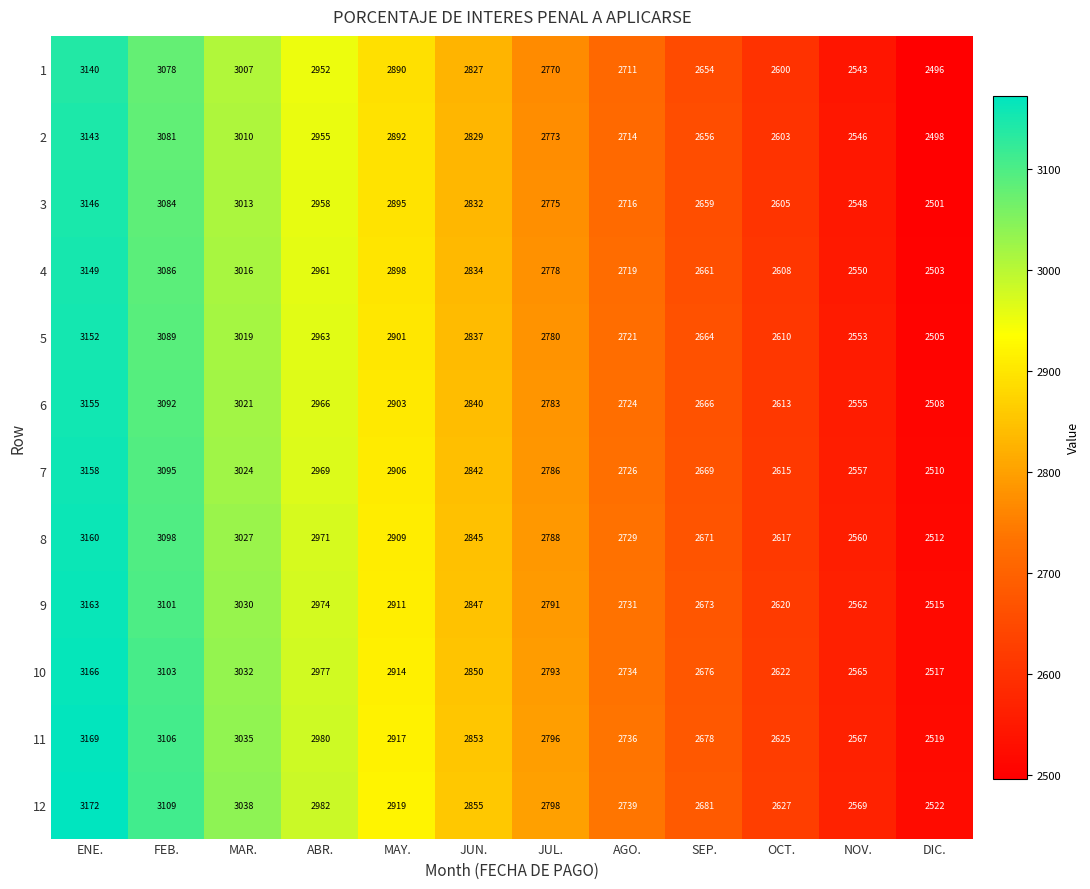

How many data points in 8 are less than 2845?

6